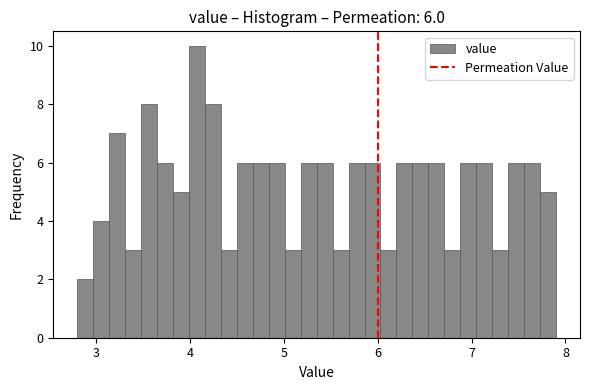

Around what value on the x-axis is the tallest bar? Give the approximate position of its centre, as read against the axis.

4.1